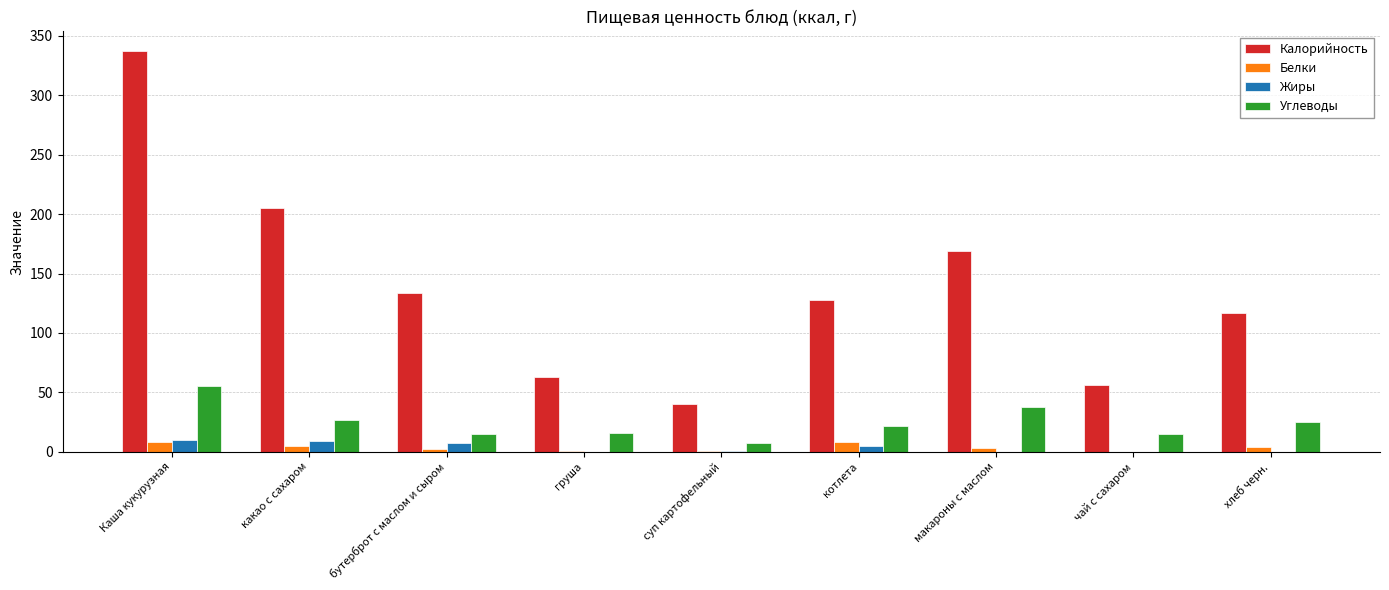

The value of Жиры at Каша кукурузная is 10. True or false?

True